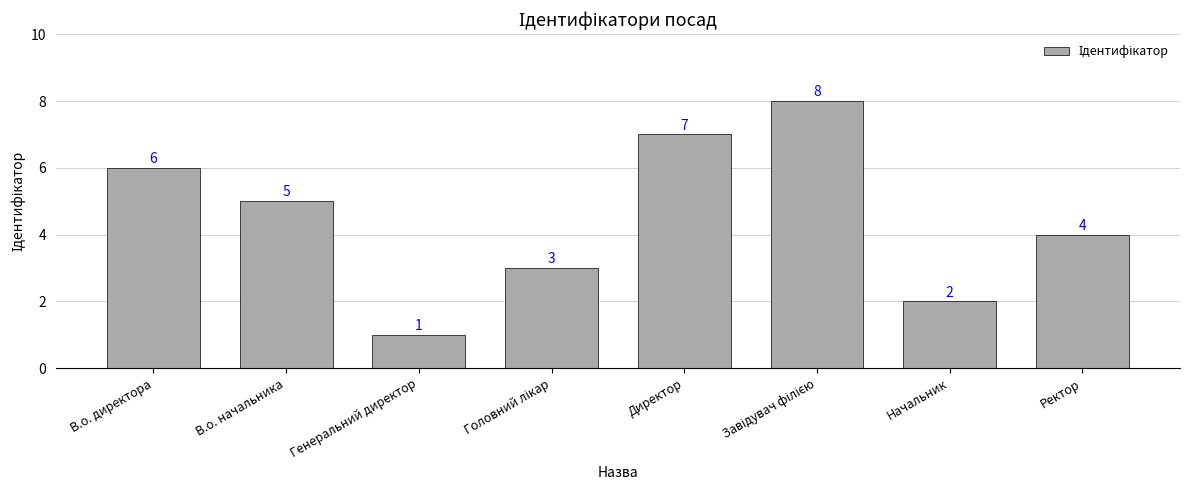

The chart shows a value of 1 at Генеральний директор. True or false?

True